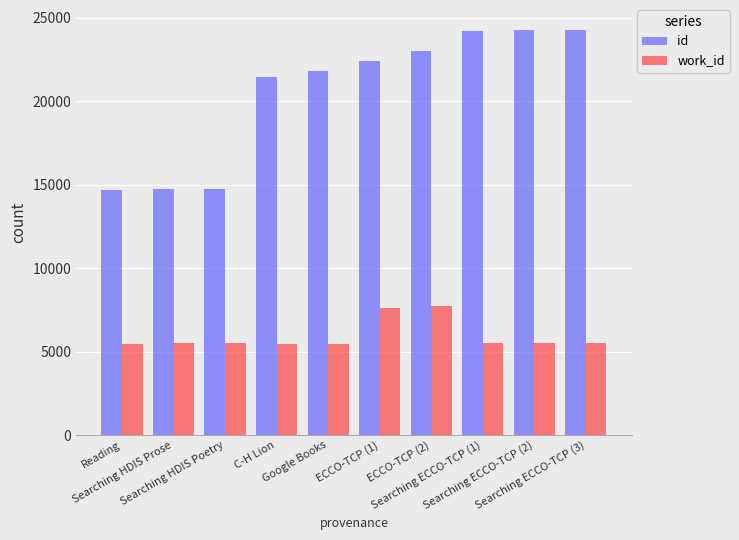

What is the difference between the maximum and minimum values in the id series?

9555